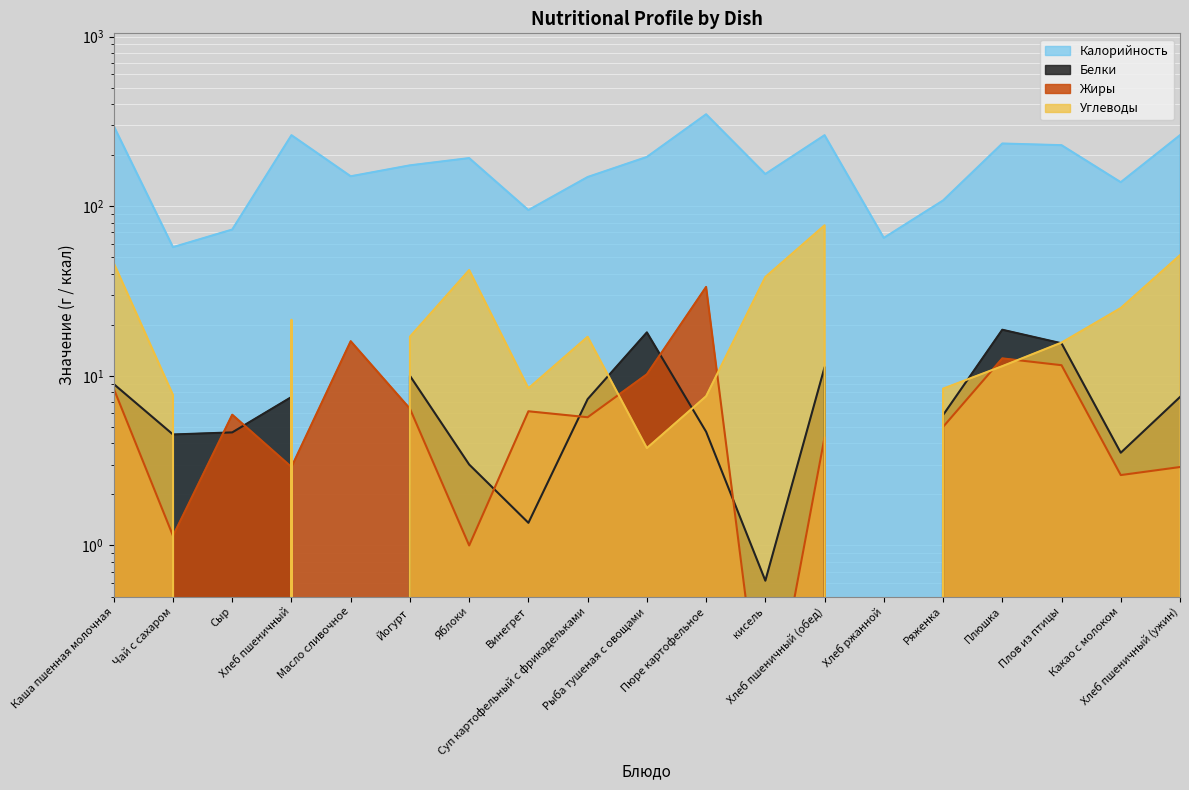

Between Какао с молоком and Йогурт, which is larger?

Йогурт